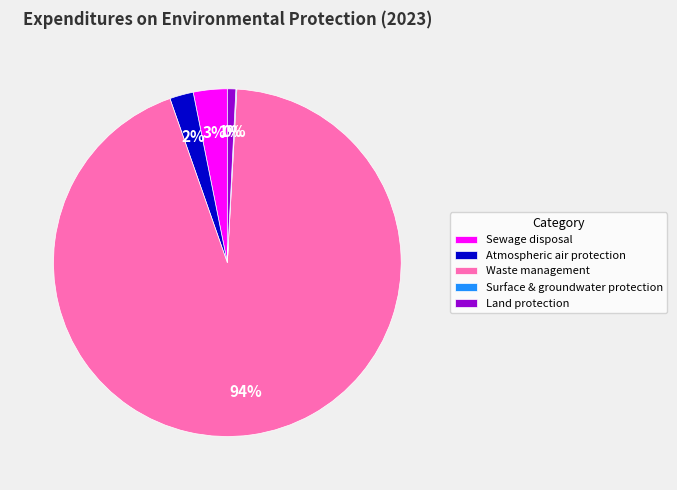

To the nearest percent, what is the difference between the largest and smallest slice percentages?

94%